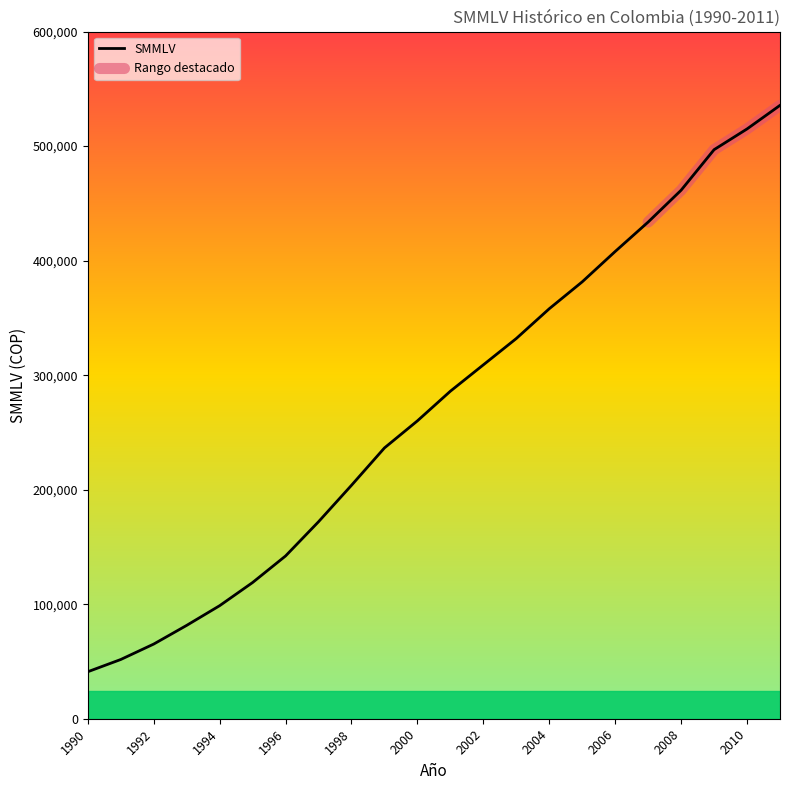

Approximately how many times larger is the value at 1996 compared to 1993?

1.7